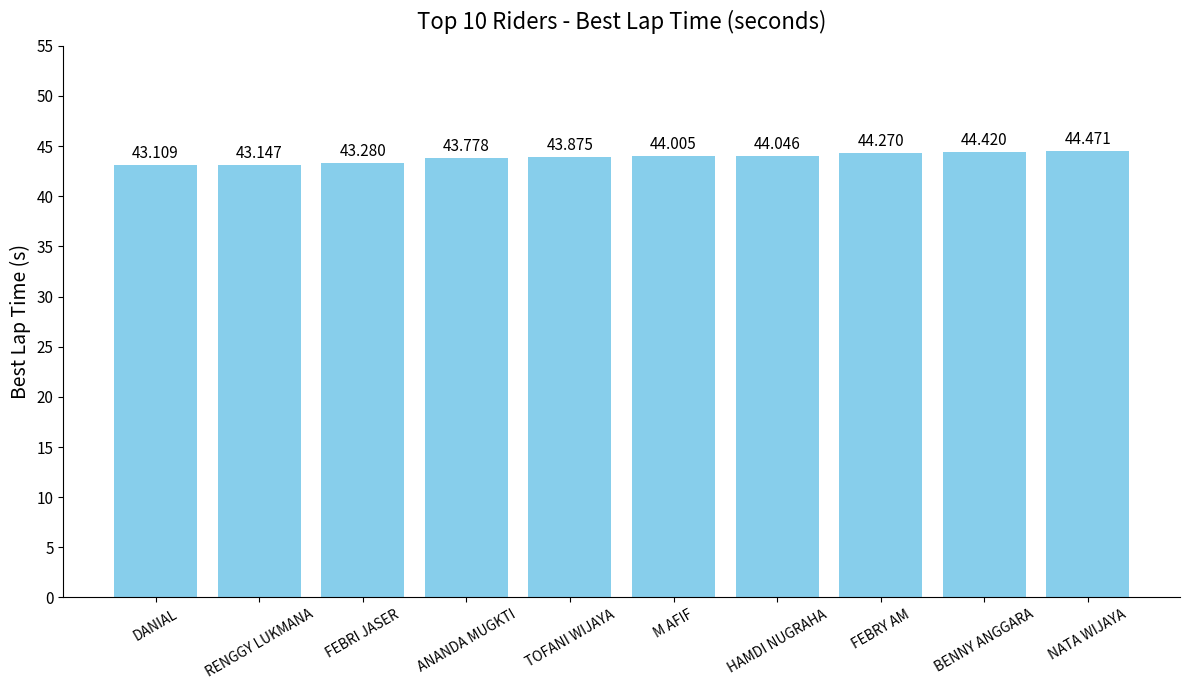

Count the number of categories in the chart.

10